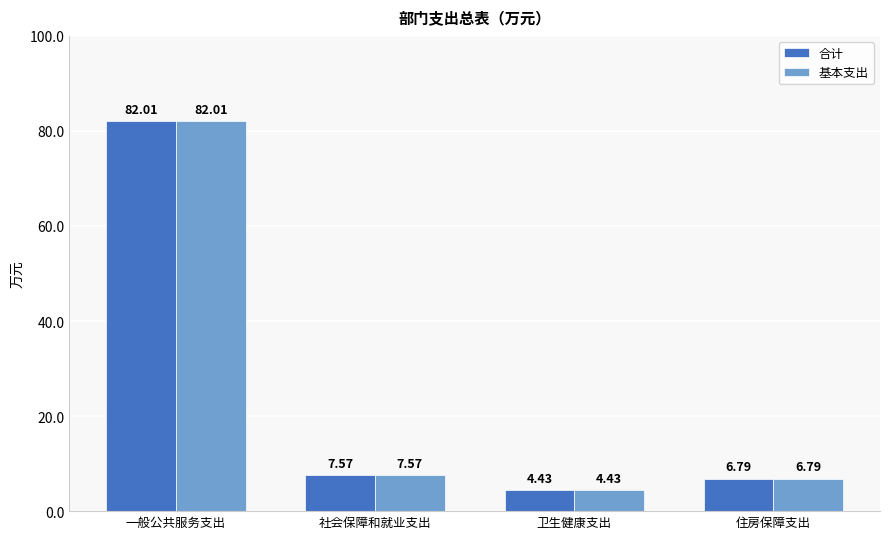

Which category has the highest value across all series?

一般公共服务支出